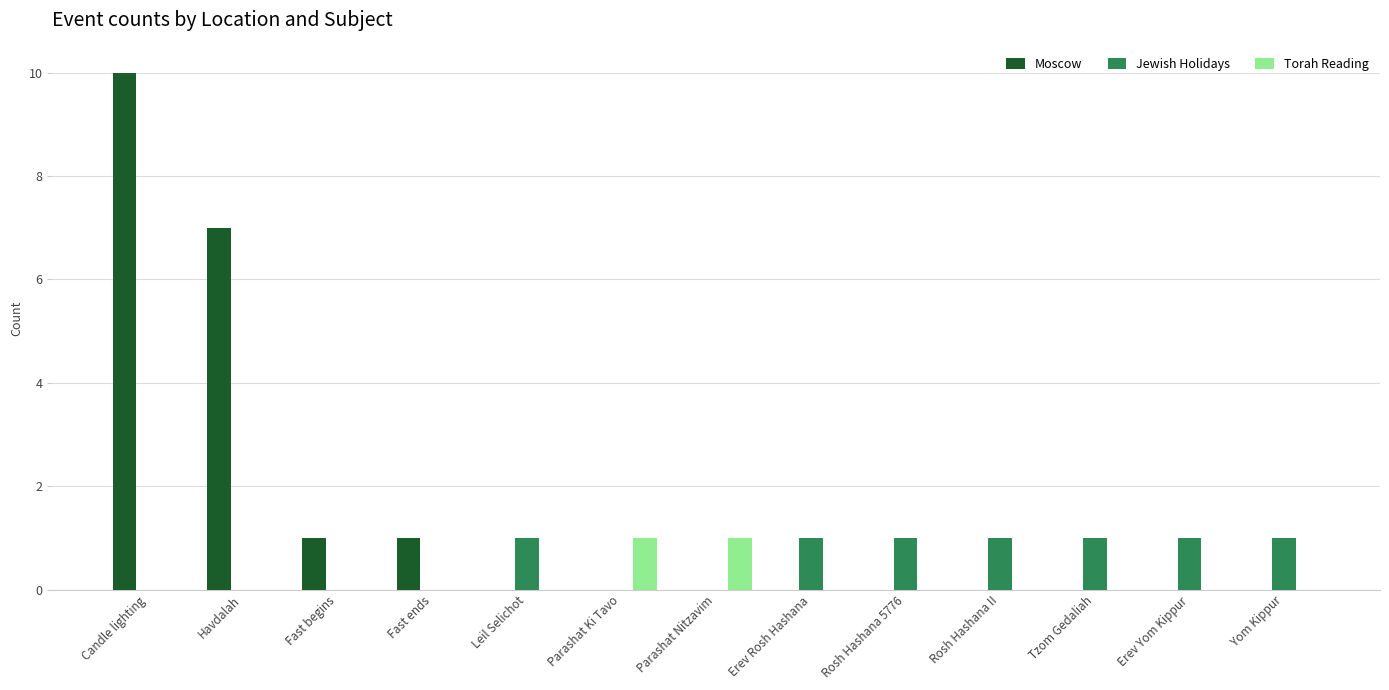

What is the maximum value shown in the chart?

10